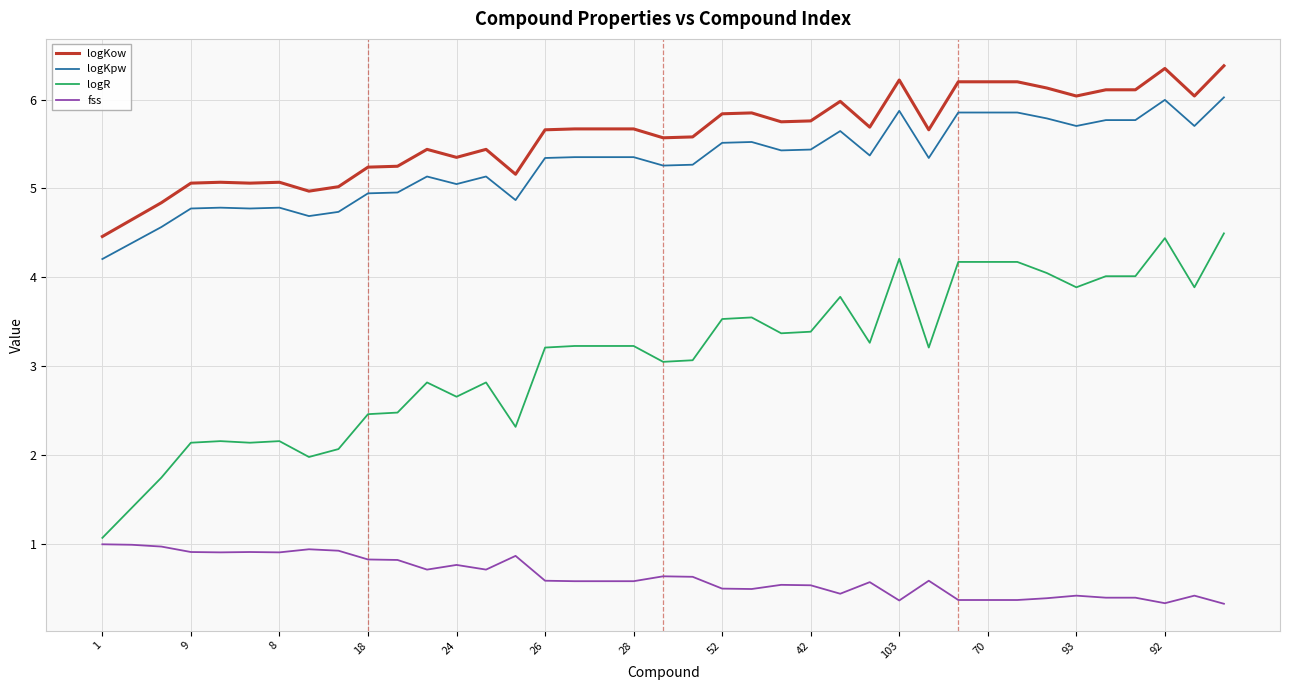

List the series in order of their peak value, lowest first.

fss, logR, logKpw, logKow